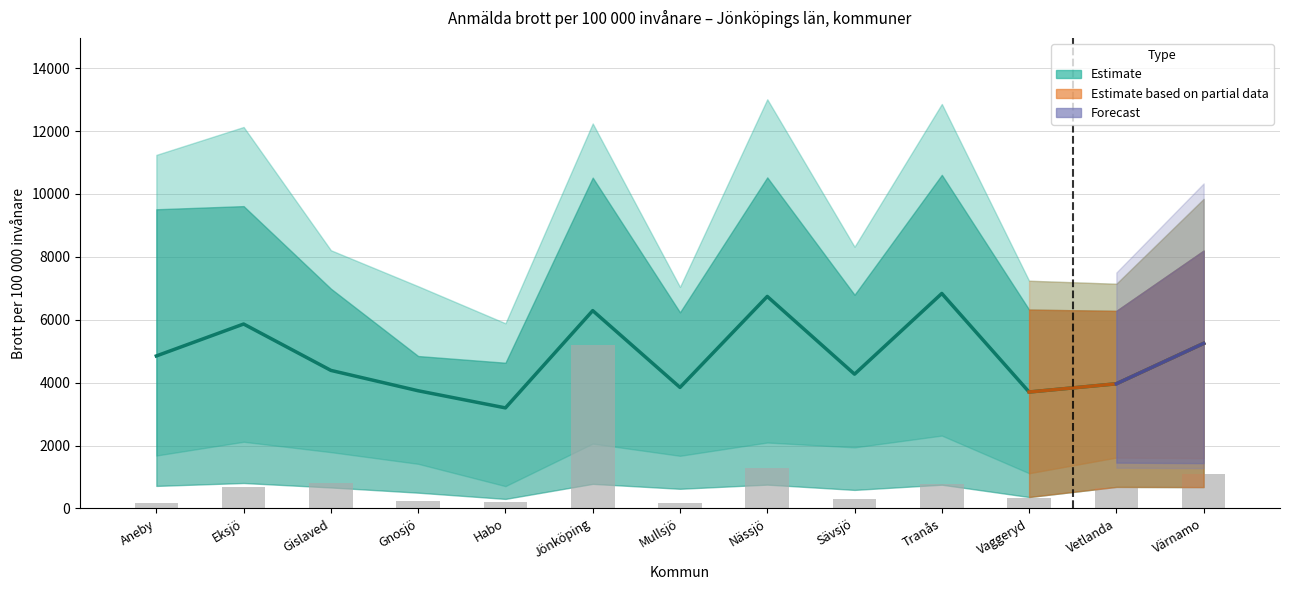

What is the lowest value of the Estimate (center) series?

3196.3